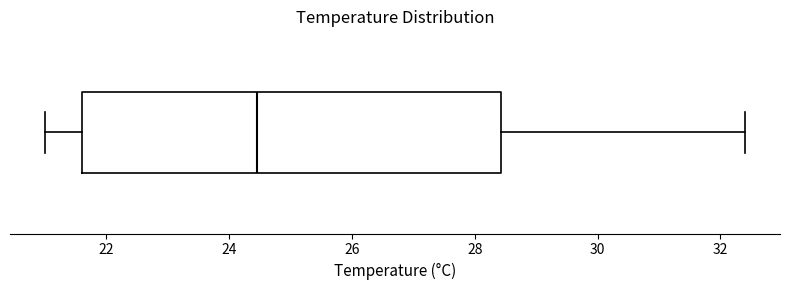

Where is the left edge of the box on the x-axis? The values are not printed on the chart, so give them approximately, as read against the axis.

21.6